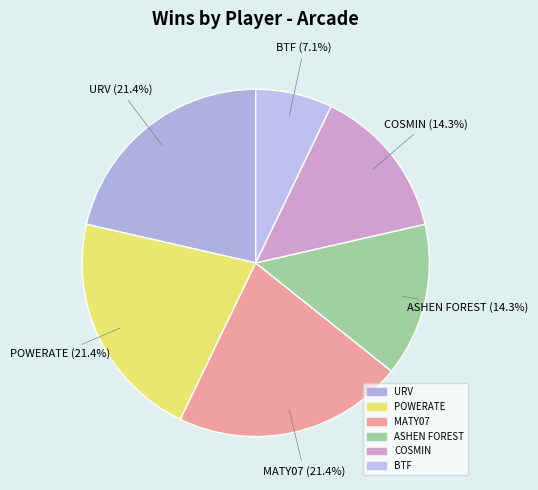

How many segments does this pie chart have?

6